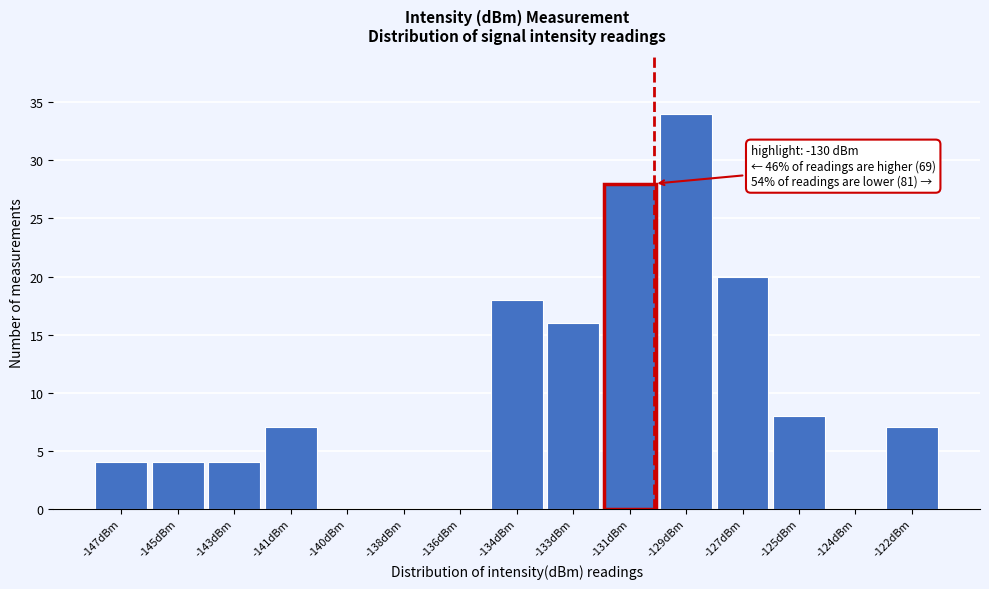

Reading left to right, list all the values displayed in this chart.

-147dBm=4	-145dBm=4	-143dBm=4	-141dBm=7	-140dBm=0	-138dBm=0	-136dBm=0	-134dBm=18	-133dBm=16	-131dBm=28	-129dBm=34	-127dBm=20	-125dBm=8	-124dBm=0	-122dBm=7